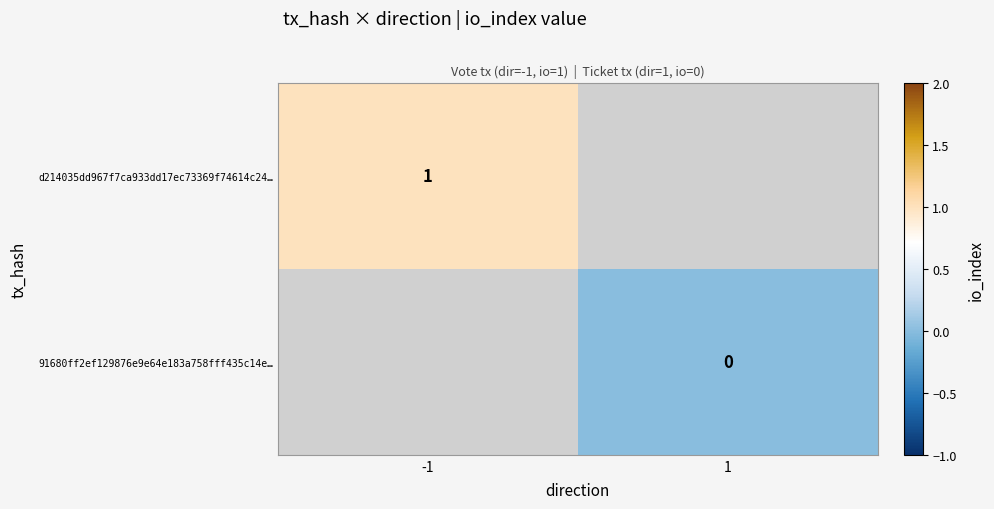

The d214035dd967f7ca933dd17ec73369f74614c24… series shows 1 at -1. True or false?

True